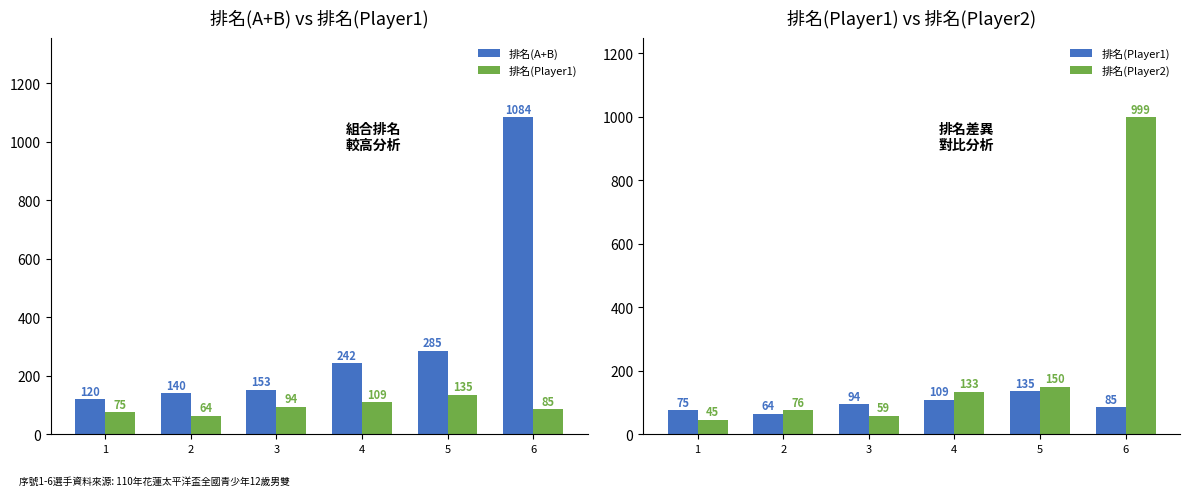

Count the 排名(Player1) values in the range 75 to 109.

4